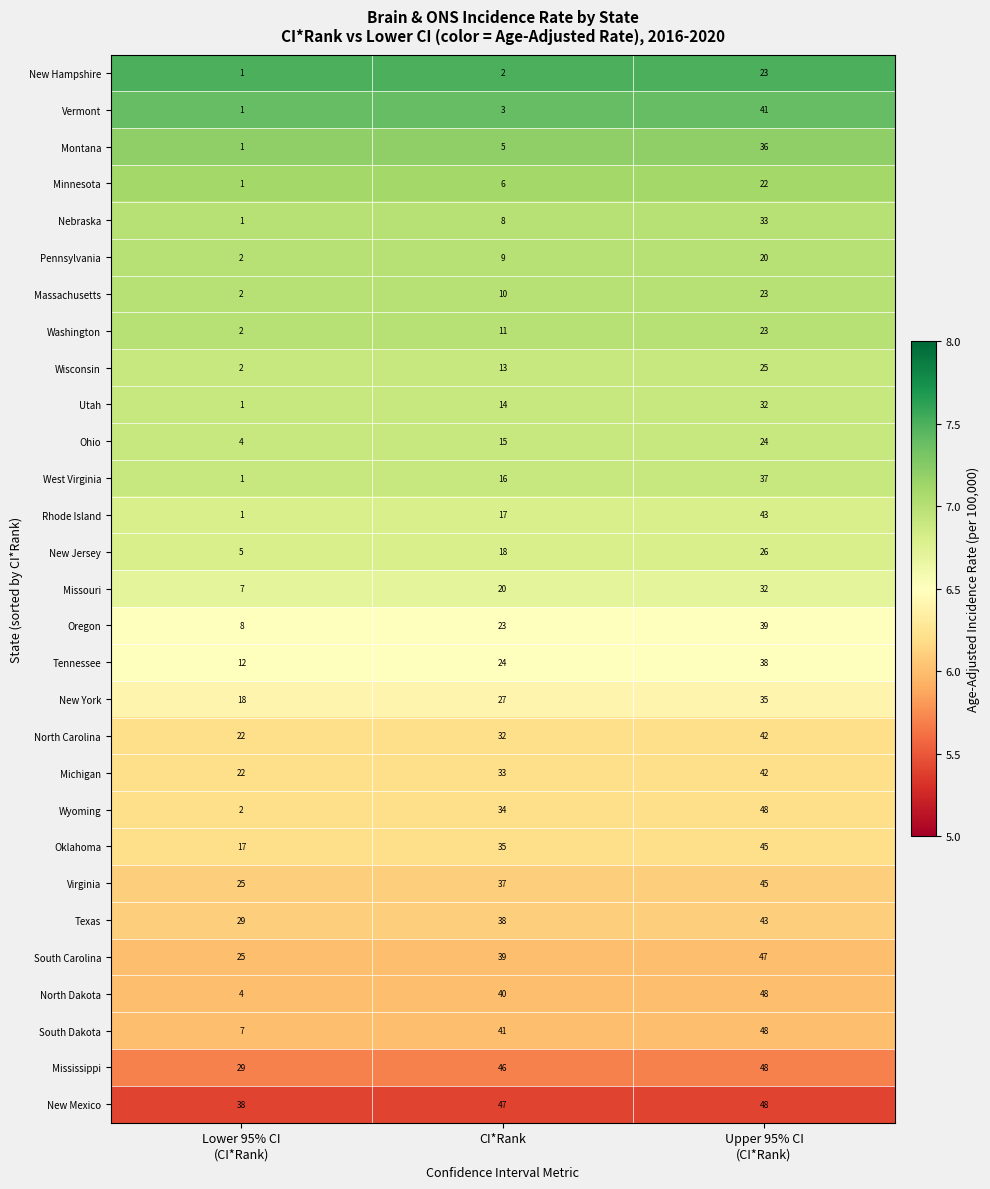

At how many categories does at least one series exceed 5?

3